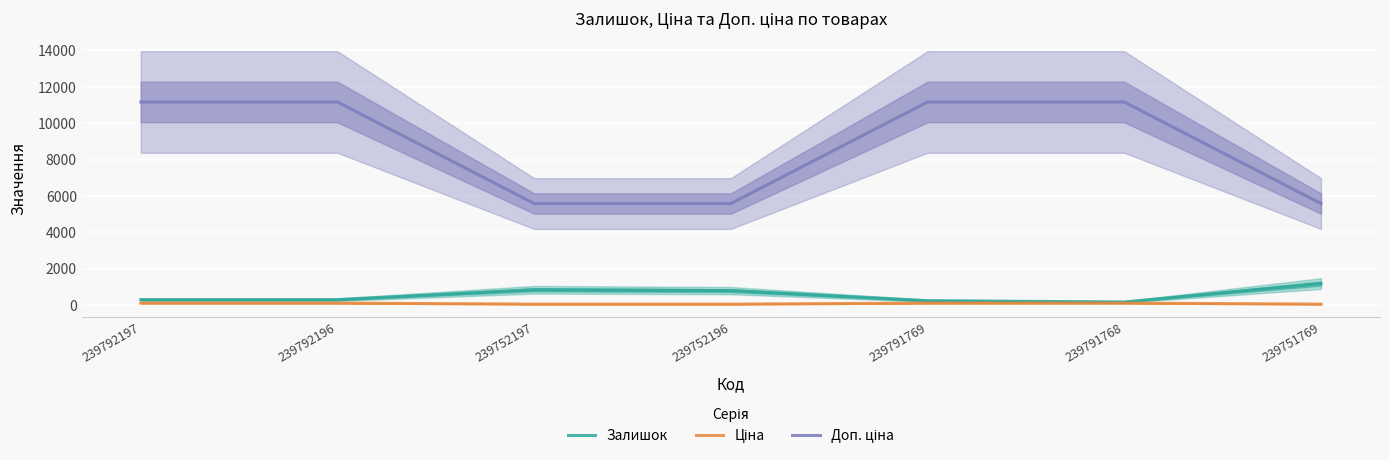

True or false: Залишок has more than 0 interior local peaks.

True